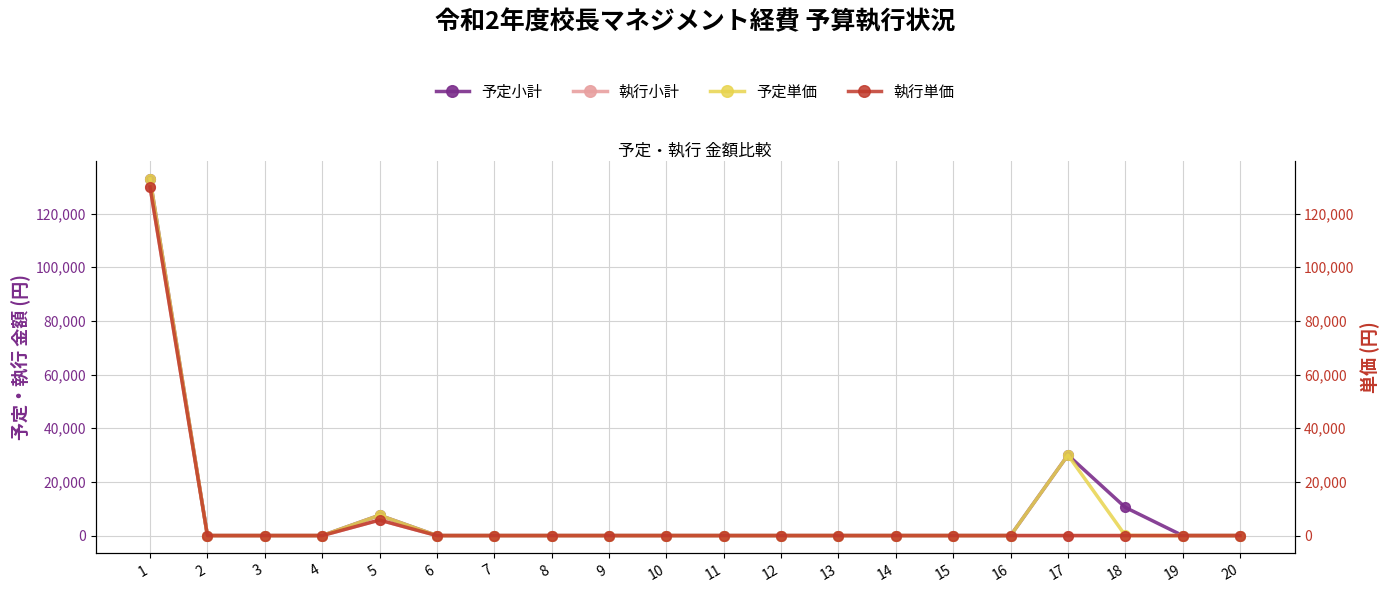

What is the total value across all series at 5?

26722